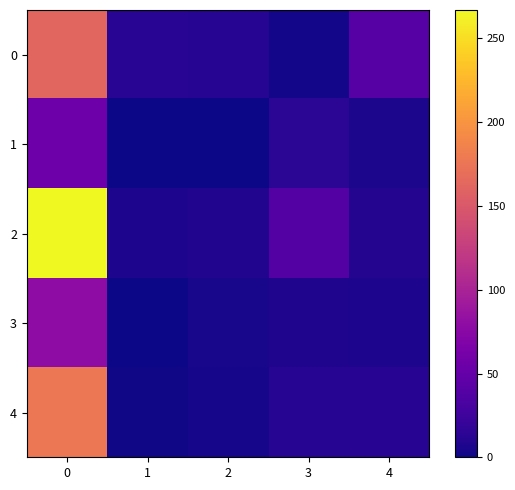

Reading right to left, what are all the values shown in this chart?

0: 4=40.5	3=3.0	2=11.0	1=13.0	0=162.0
1: 4=5.4	3=14.0	2=0.0	1=0.0	0=56.0
2: 4=9.8	3=39.0	2=9.0	1=7.0	0=267.0
3: 4=6.8	3=8.0	2=5.0	1=1.0	0=79.0
4: 4=11.5	3=11.0	2=4.0	1=2.0	0=177.0